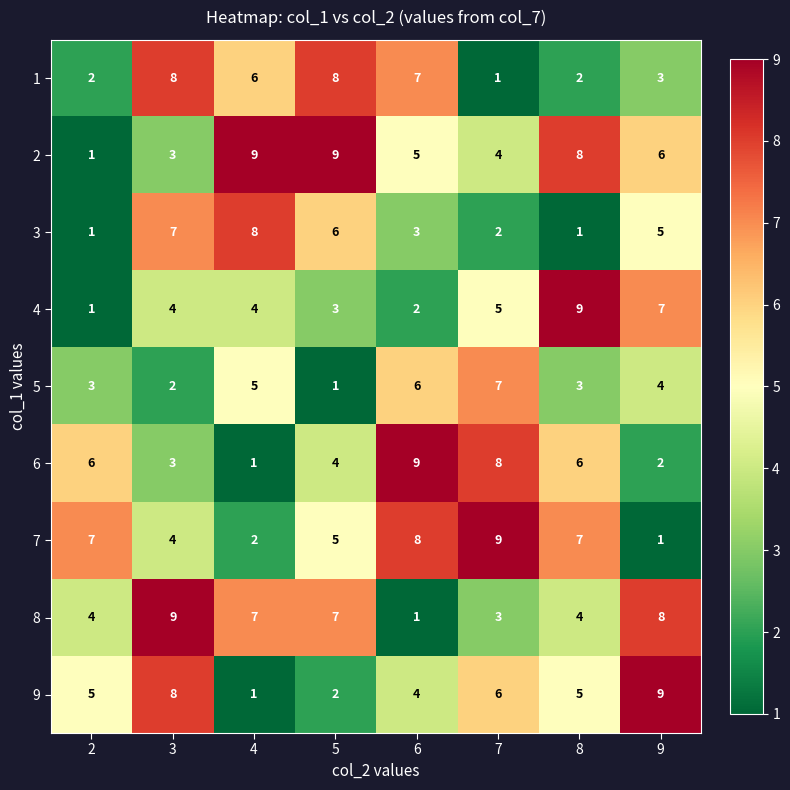

Which category has the lowest value in the 6 series?

4